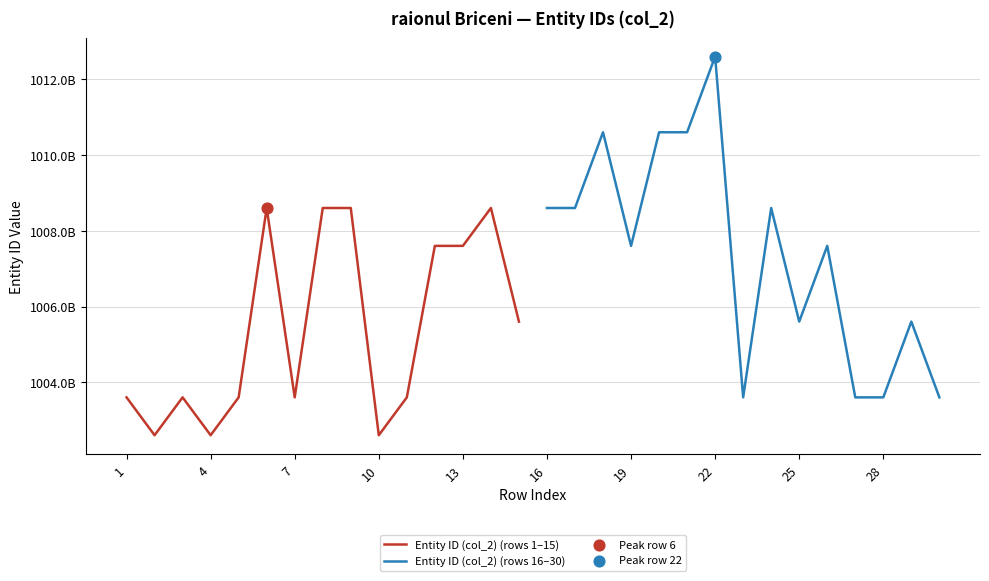

What are all the series names shown in the legend?

Entity ID (col_2) (rows 1–15), Entity ID (col_2) (rows 16–30)